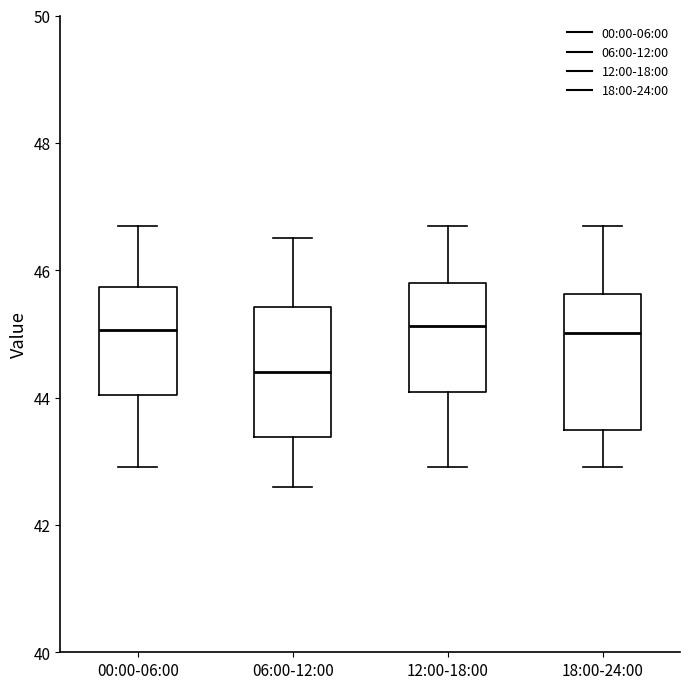

Where is the upper edge of the box for 12:00-18:00 on the y-axis? The values are not printed on the chart, so give them approximately, as read against the axis.

45.8